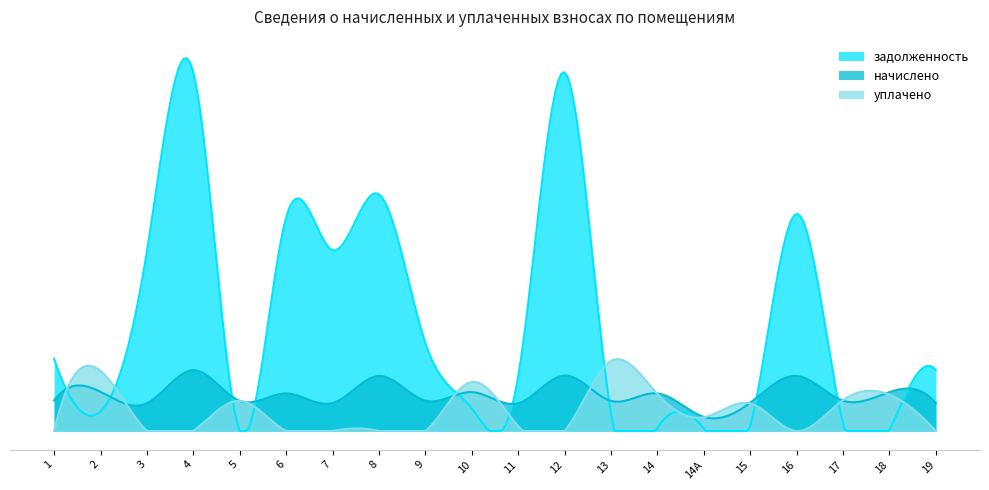

Rank the series at 4 from highest to lowest value.

задолженность, начислено, уплачено